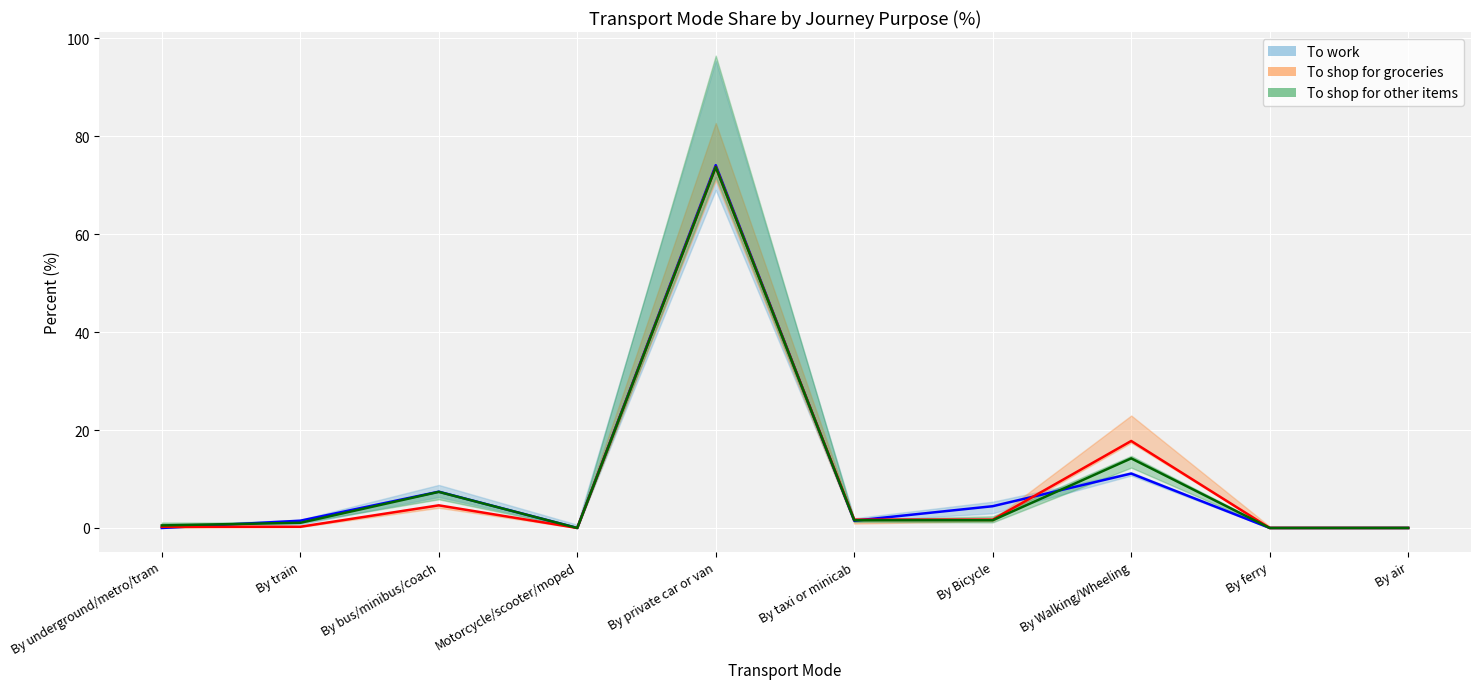

What is the difference between the maximum and minimum values in the To shop for groceries series?

73.7